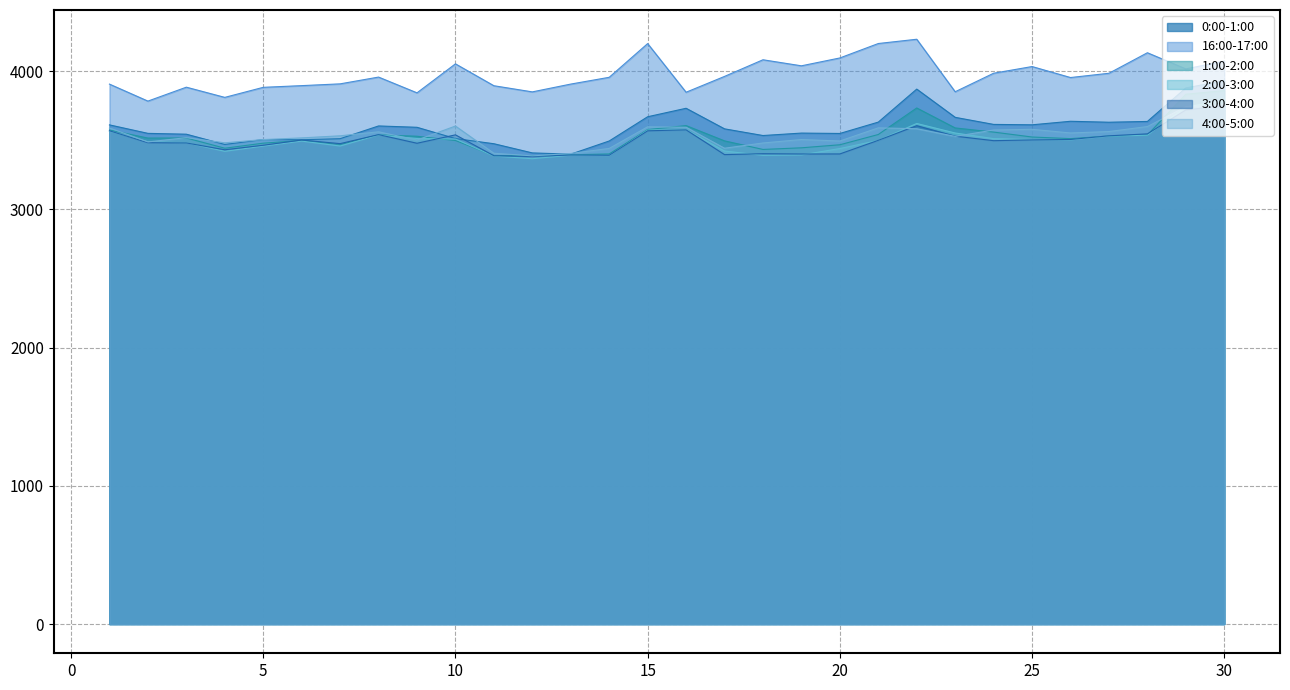

Which series has the widest spread of values?

0:00-1:00